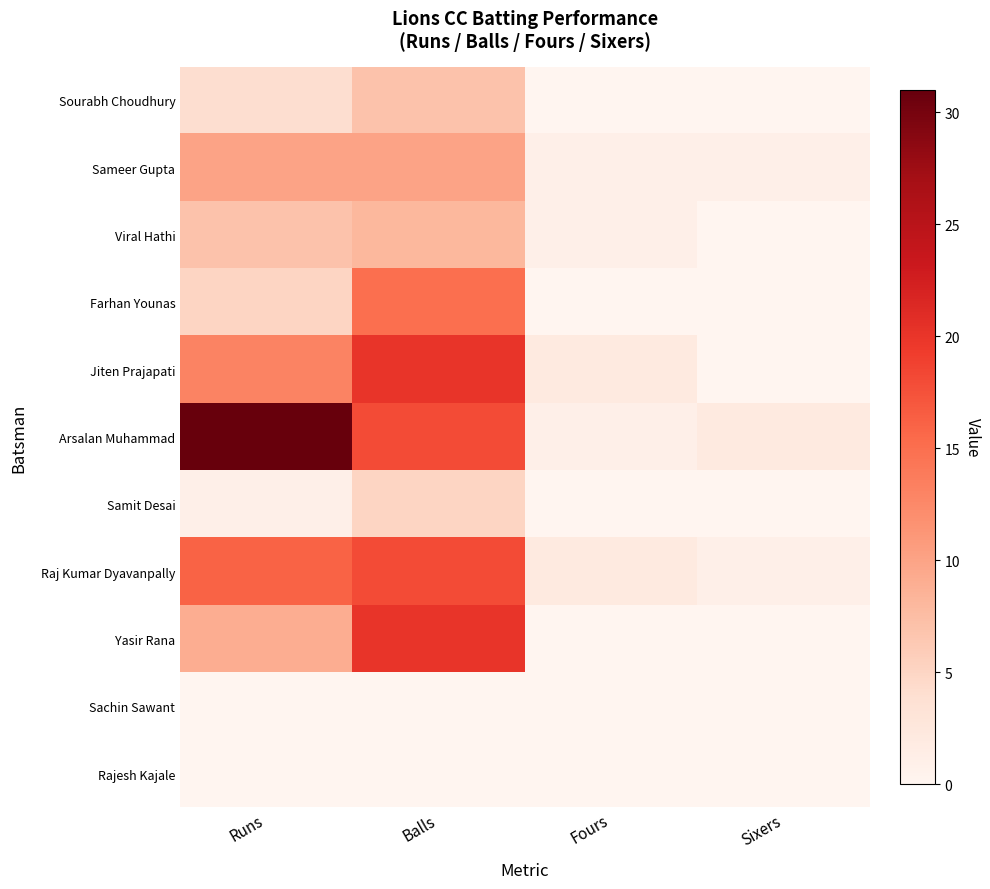

Which series changed the most between Balls and Fours?

Yasir Rana